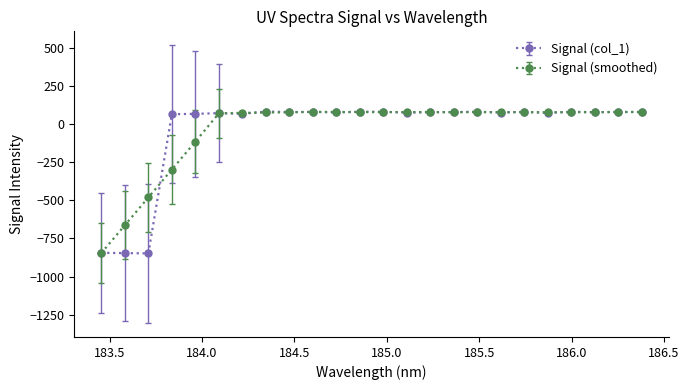

Which series has the widest spread of values?

Signal (col_1)